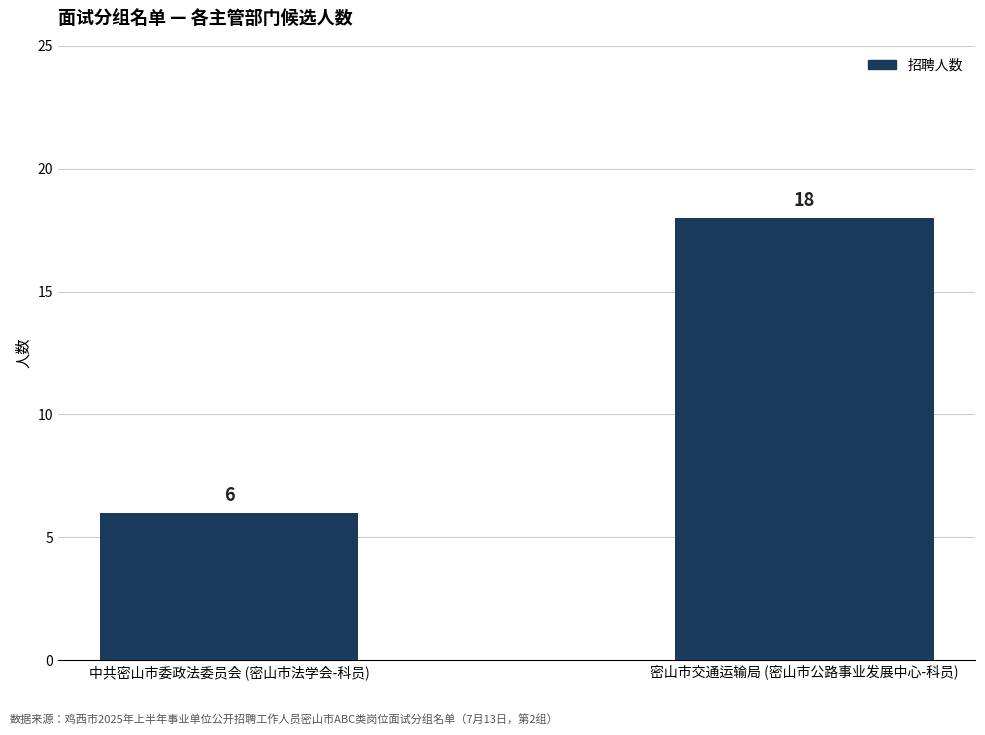

Reading right to left, extract all data points from this chart.

18	6